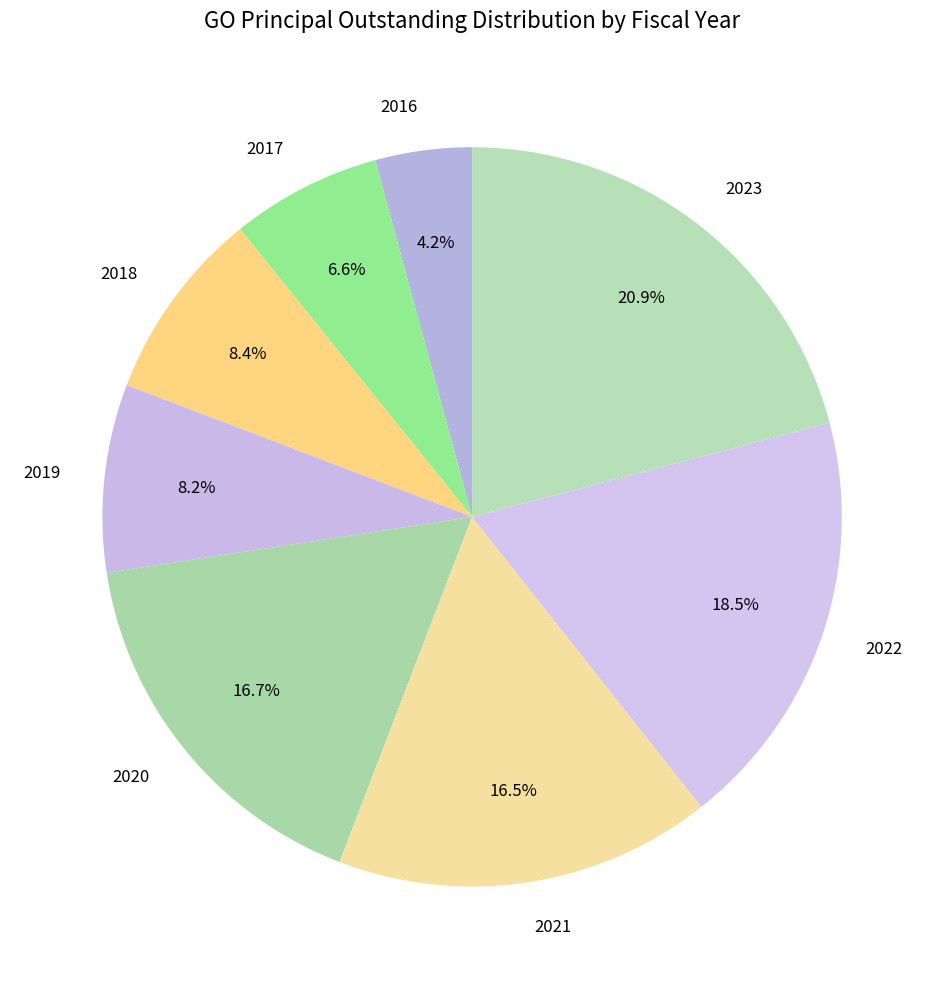

True or false: 2023 accounts for 21% of the total.

True